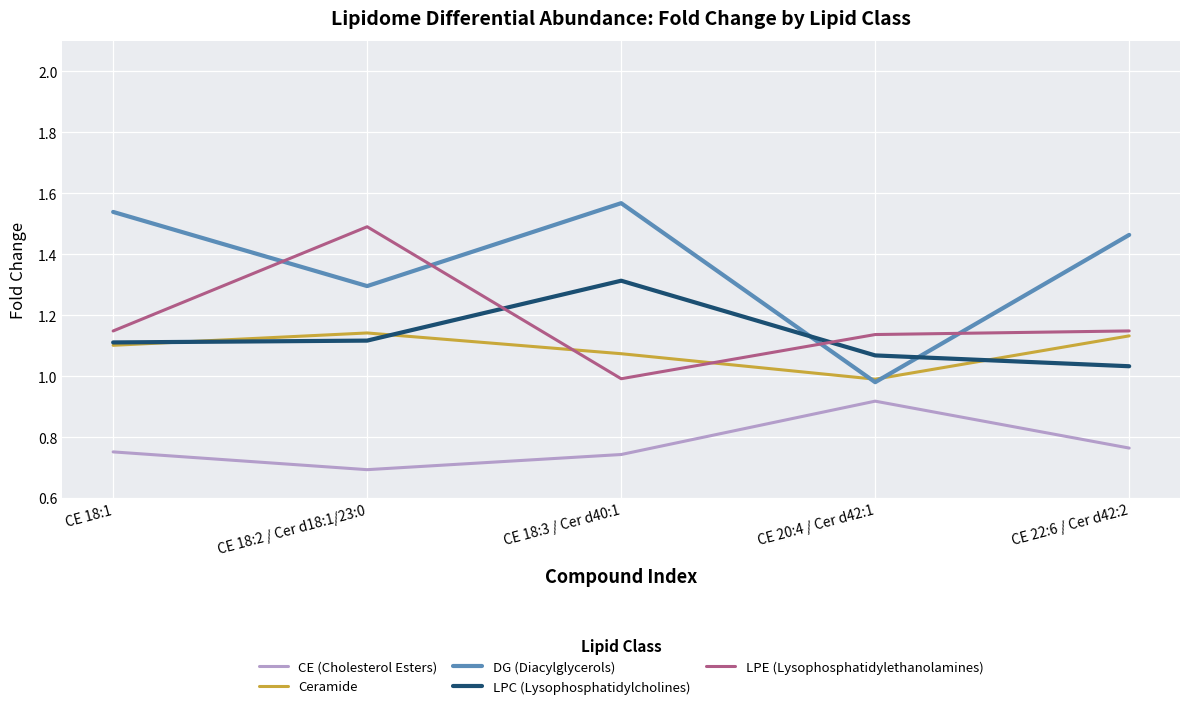

What are all the series names shown in the legend?

CE (Cholesterol Esters), Ceramide, DG (Diacylglycerols), LPC (Lysophosphatidylcholines), LPE (Lysophosphatidylethanolamines)